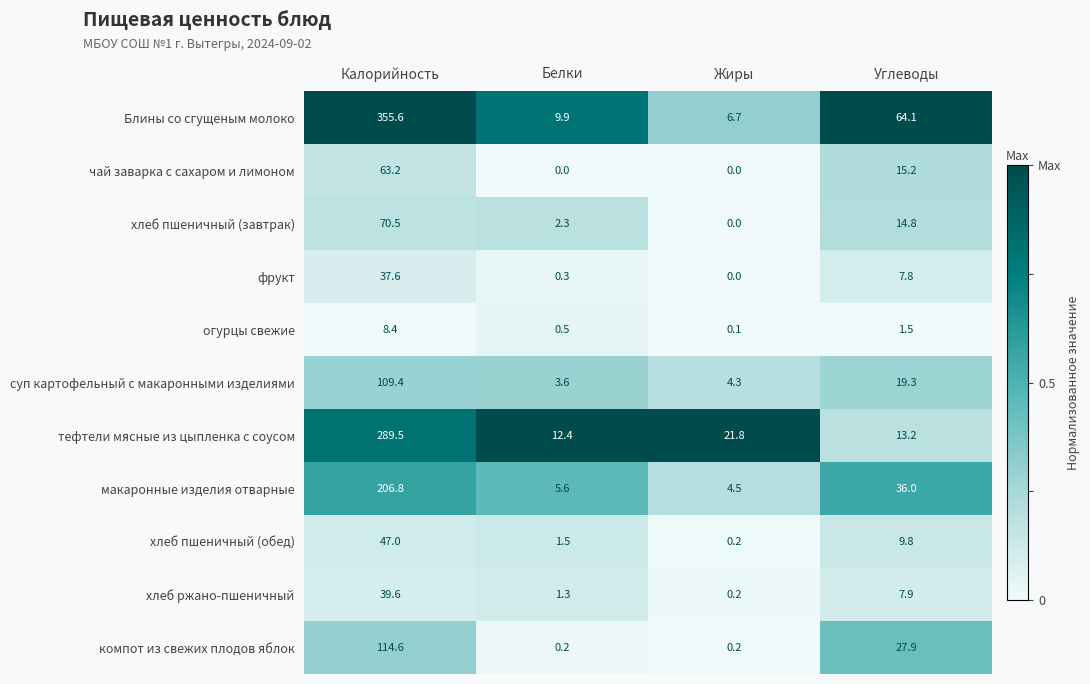

What is the greatest value displayed?

355.6